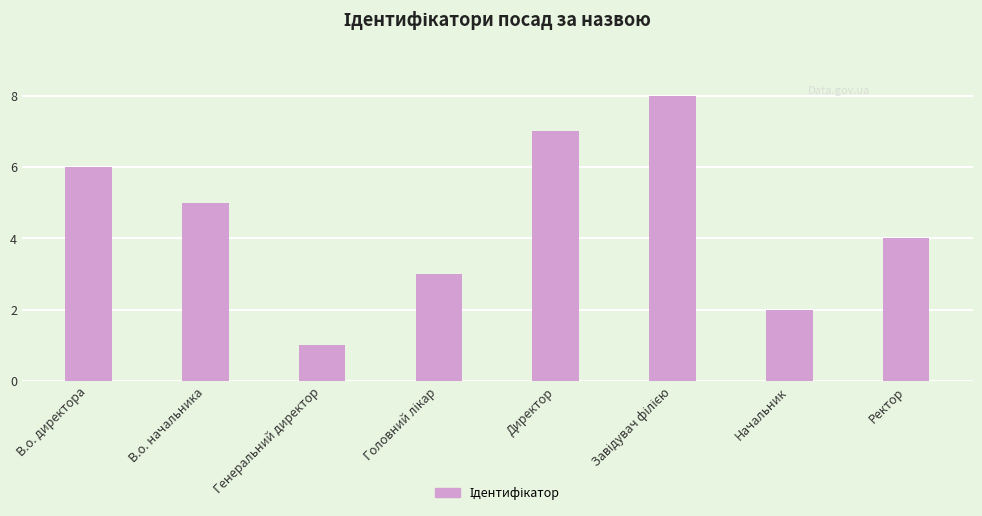

What is the change in value from Генеральний директор to Начальник?

+1